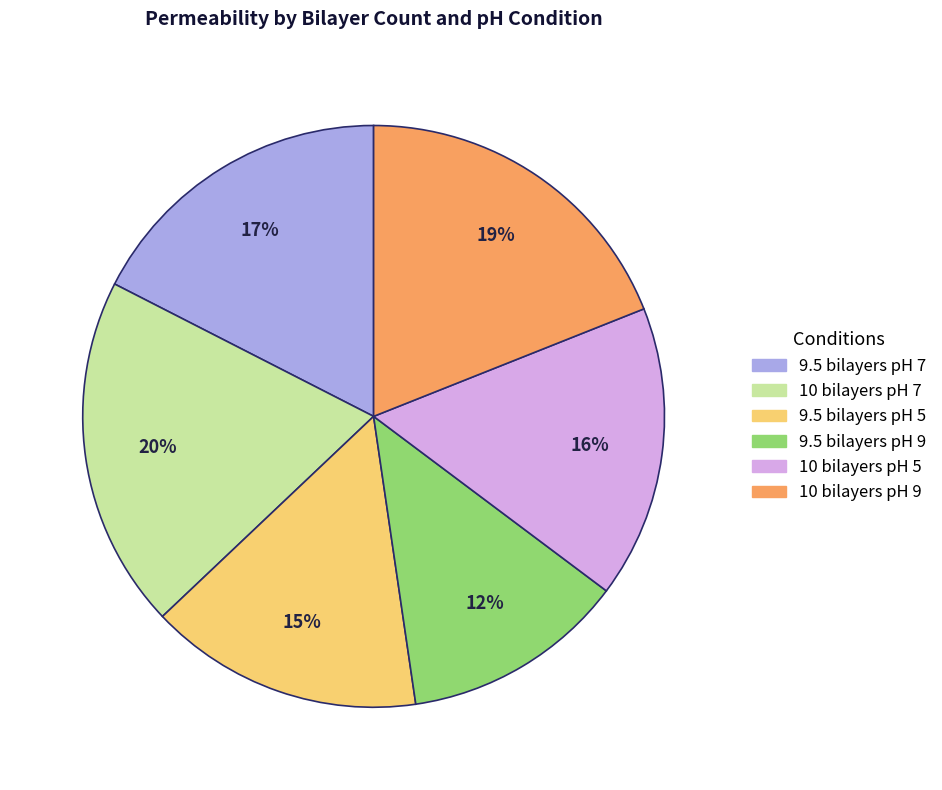

True or false: 10 bilayers pH 9 accounts for 6% of the total.

False